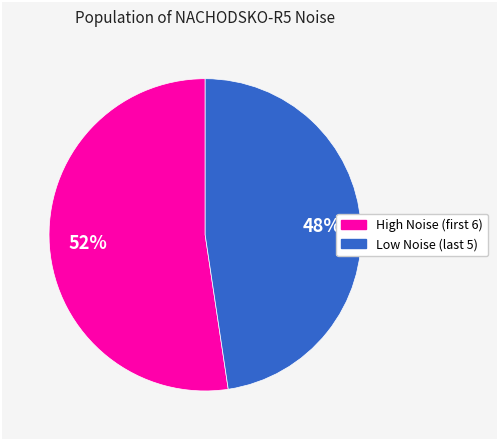

Does any single category account for the majority?

Yes